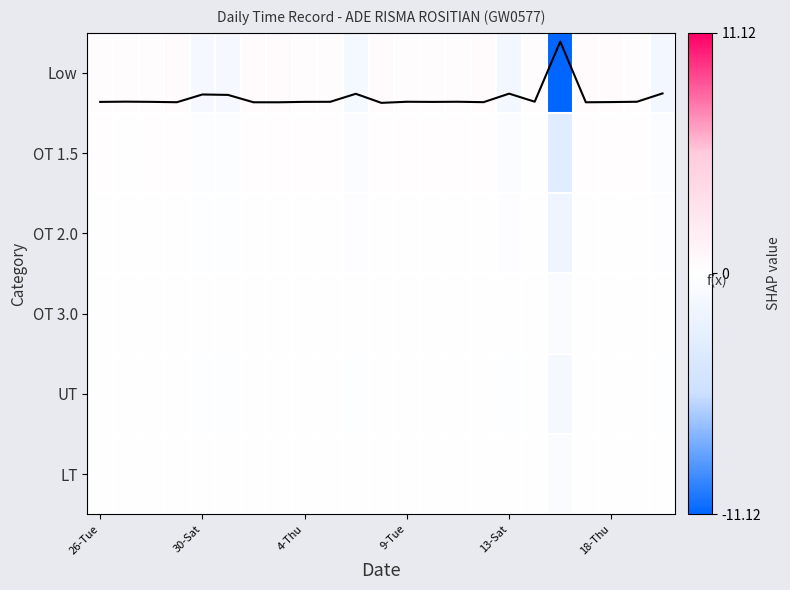

Count the number of categories in the chart.

23